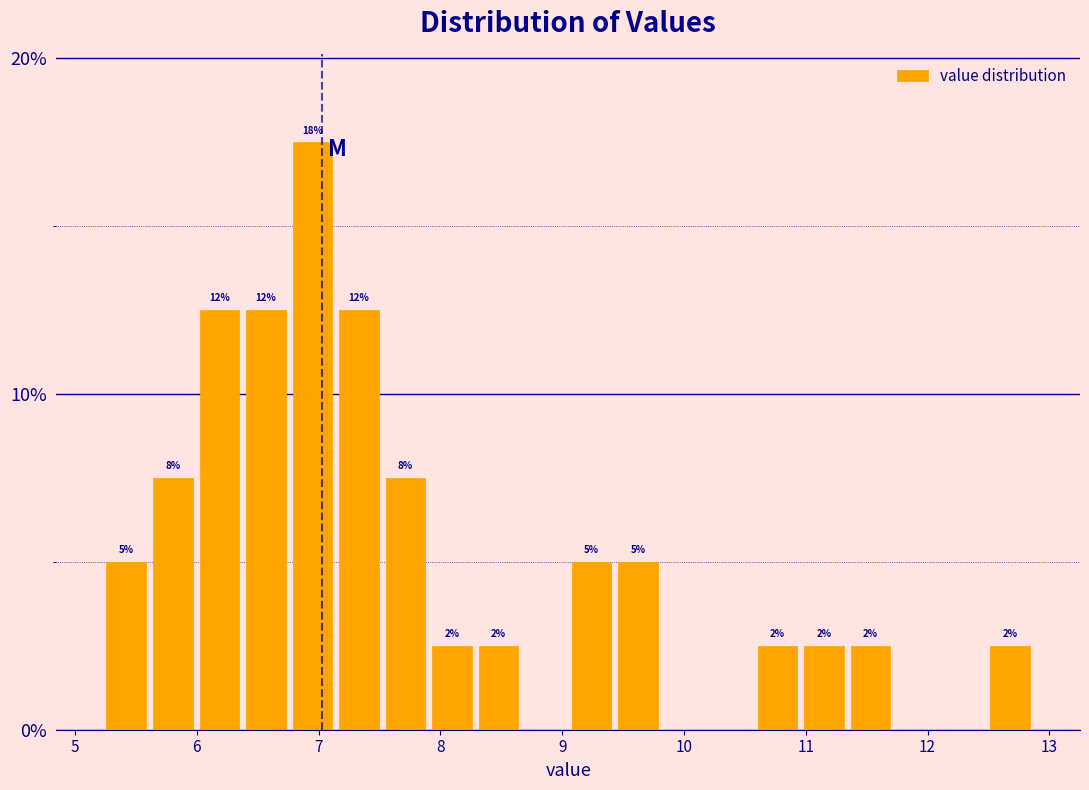

Around what value on the x-axis is the tallest bar? Give the approximate position of its centre, as read against the axis.

6.9